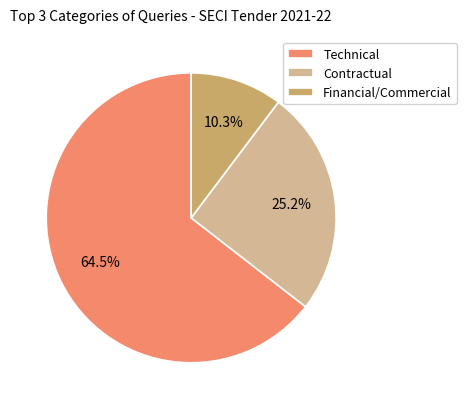

The Contractual slice represents 36% of the pie. True or false?

False